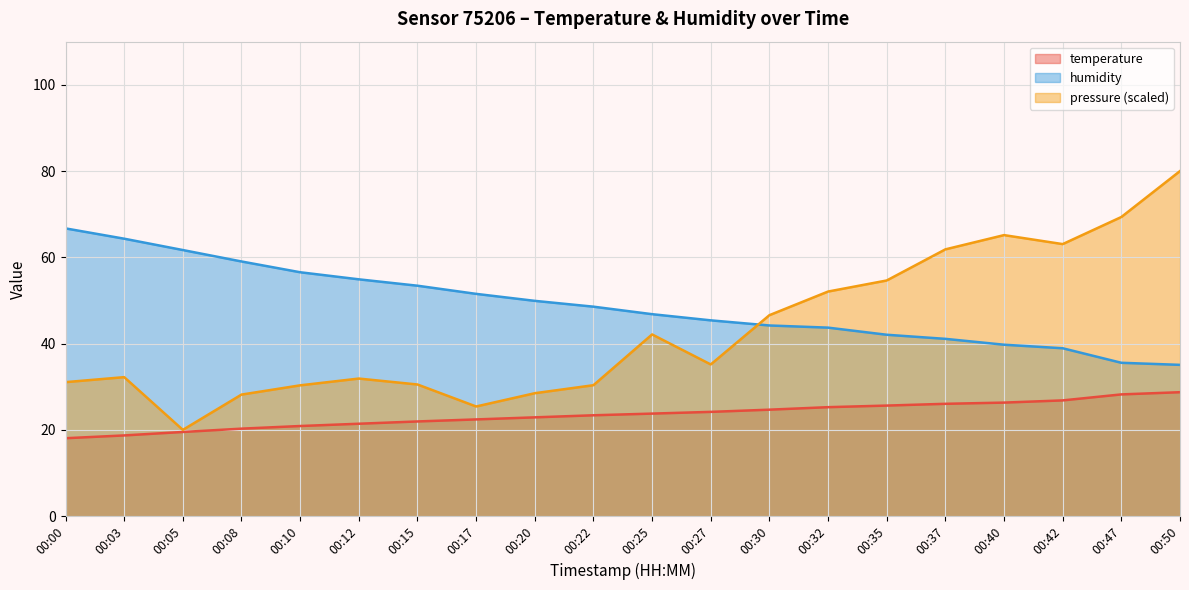

The temperature series shows 22.4 at 00:17. True or false?

True